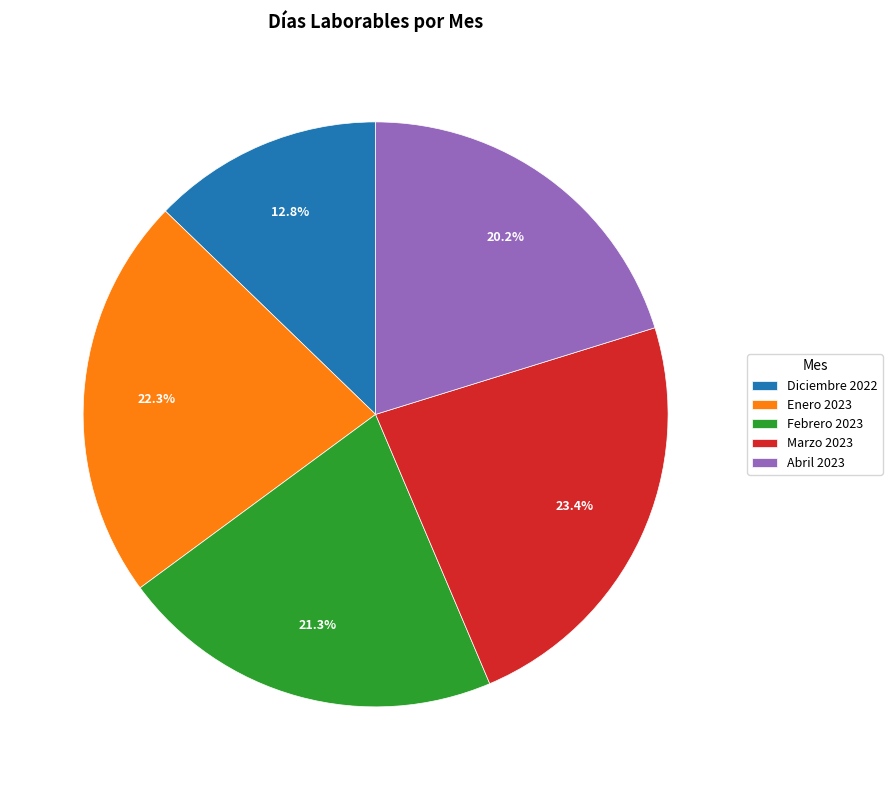

The Diciembre 2022 slice represents 13% of the pie. True or false?

True